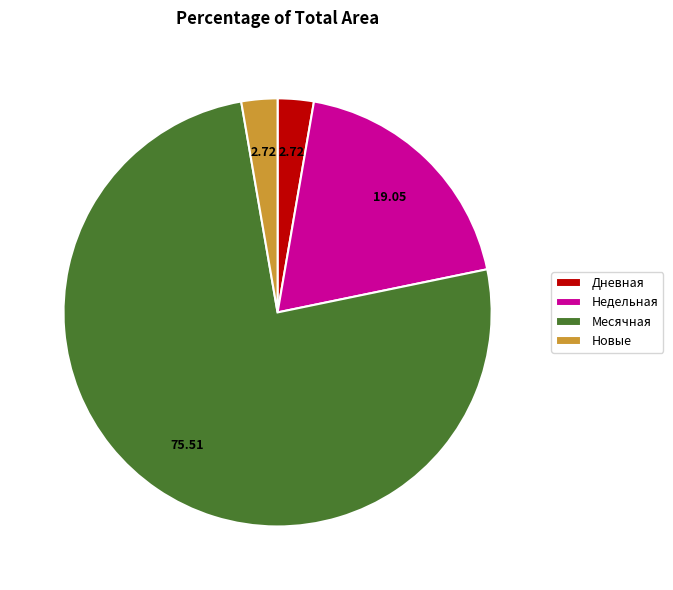

Between Новые and Месячная, which is larger?

Месячная